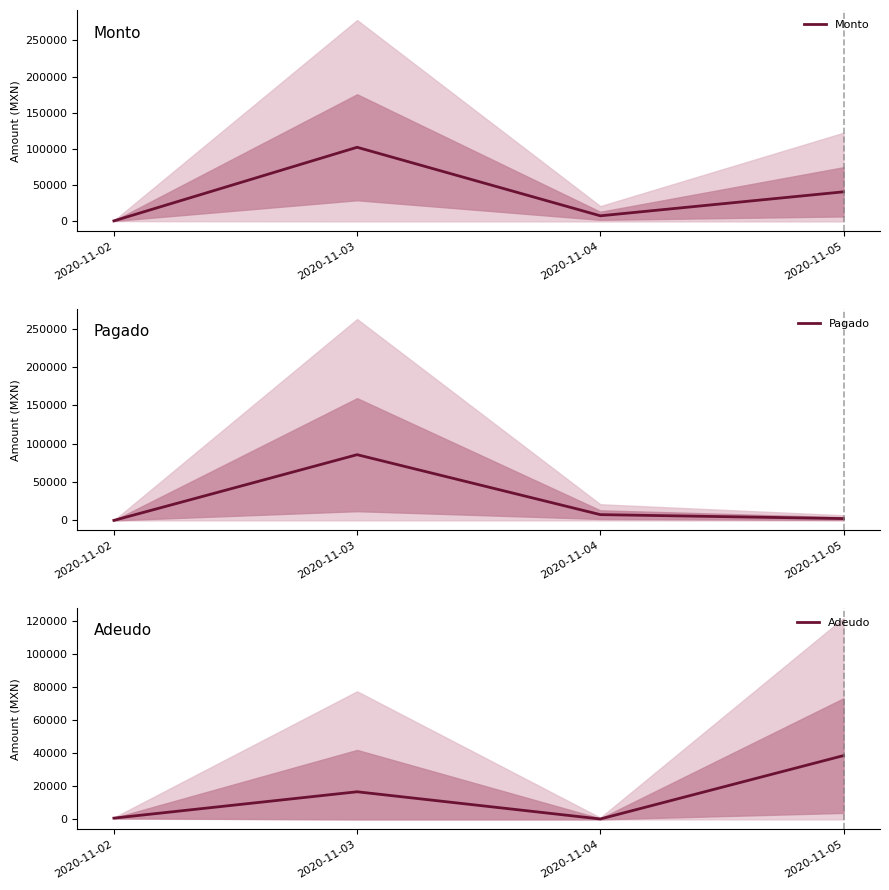

The Monto series shows 374.8 at 2020-11-02. True or false?

False